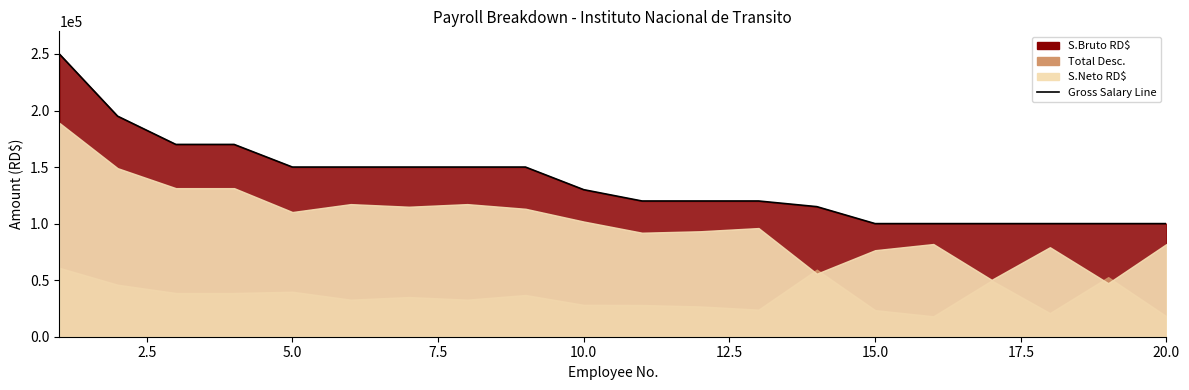

What is the greatest value displayed?

250000